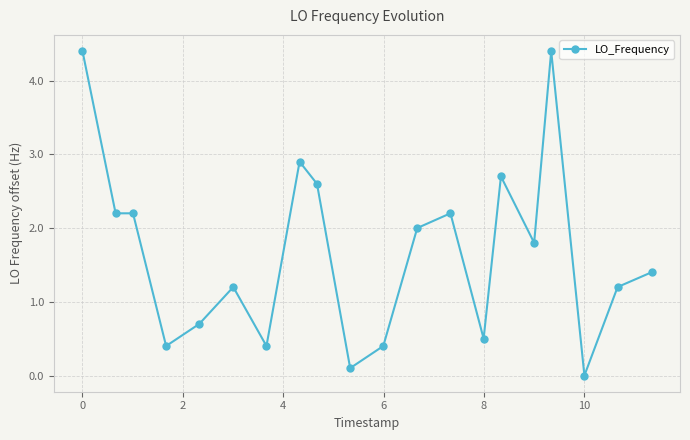

What is the greatest value displayed?

4.4